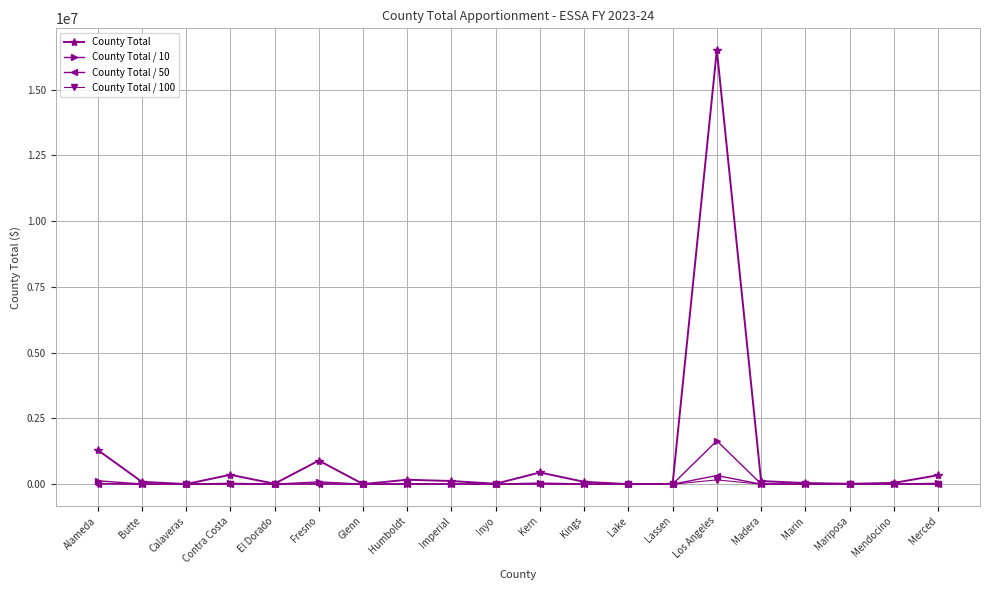

Which category has the highest value across all series?

Los Angeles